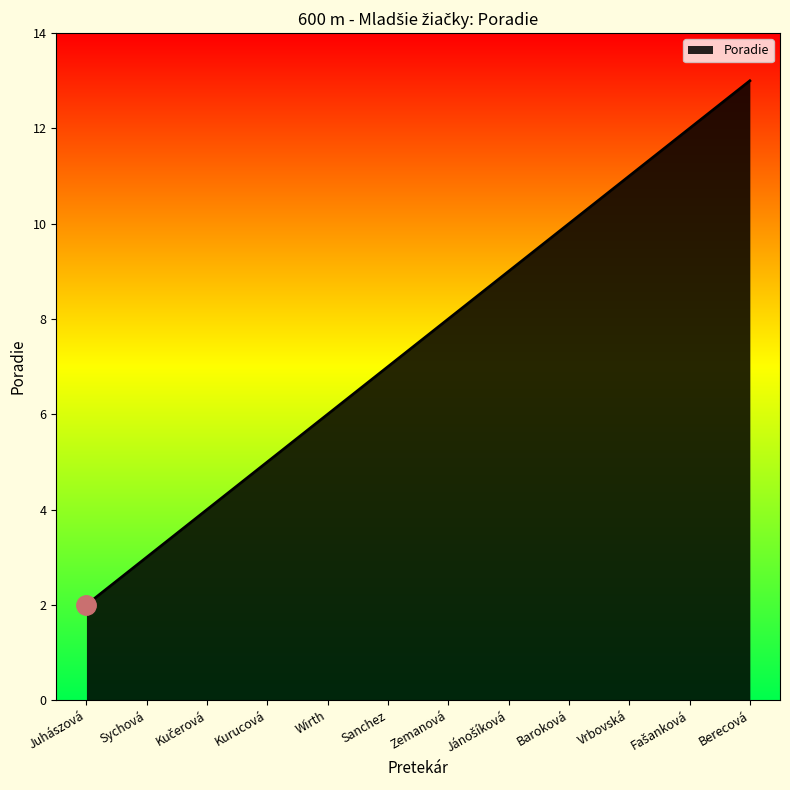

How many lines are shown in the chart?

1